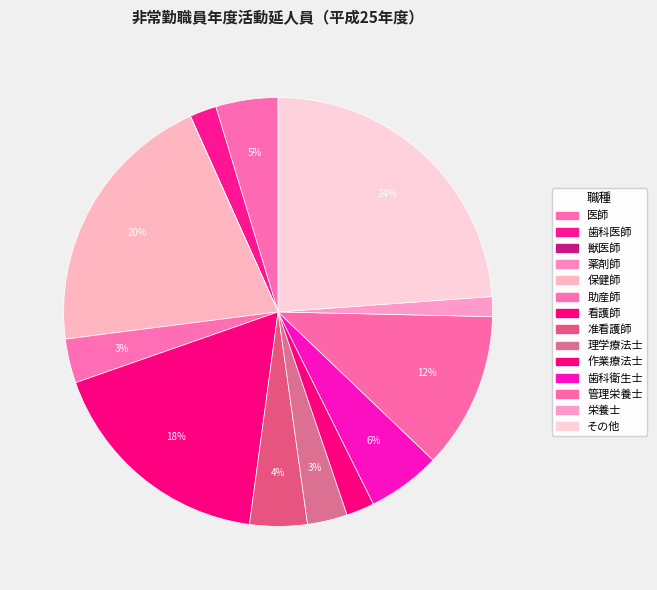

Which category has the smallest portion of the pie?

獣医師